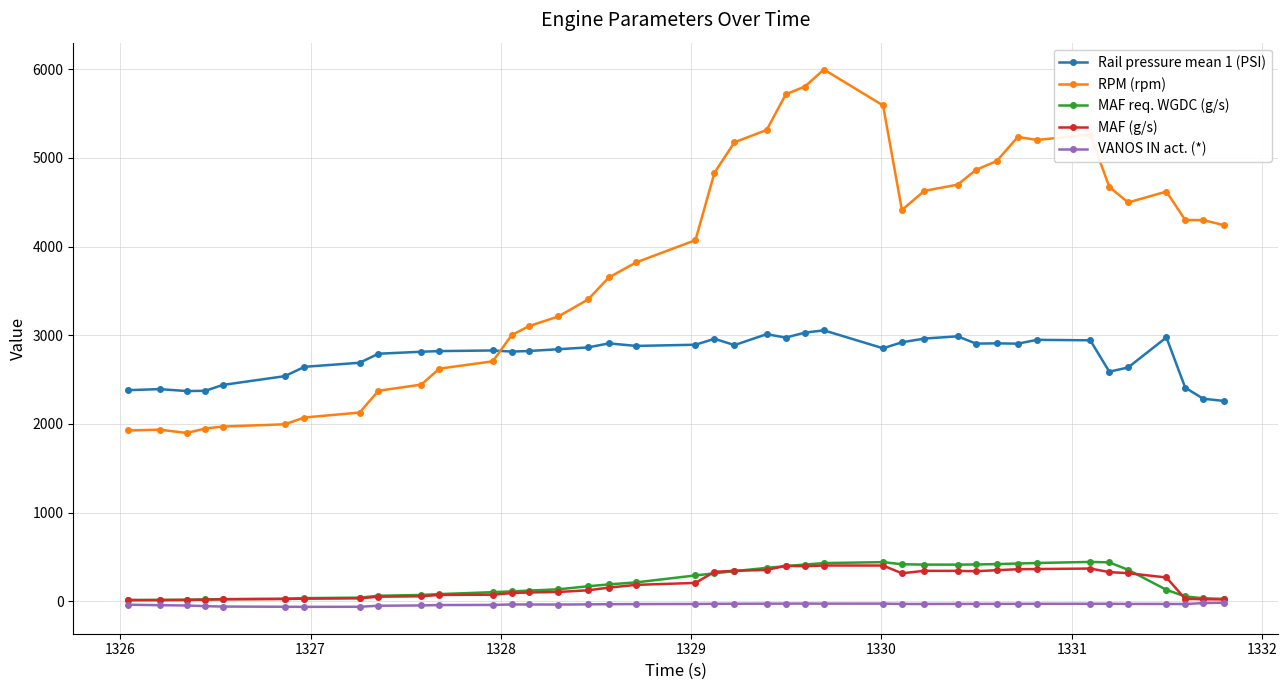

What is the minimum value for RPM (rpm)?

1898.0